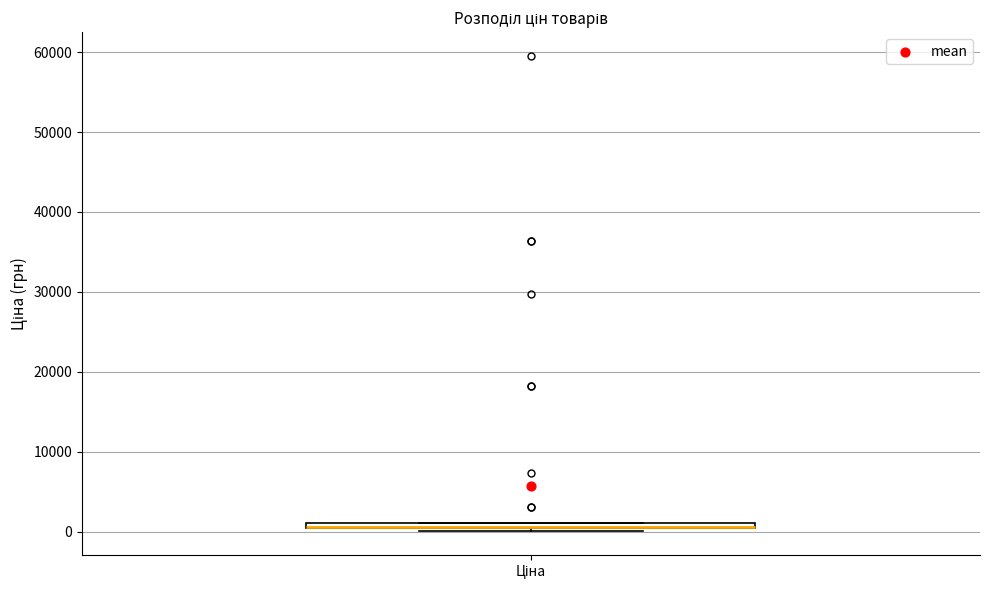

Where is the upper edge of the box for Ціна on the y-axis? The values are not printed on the chart, so give them approximately, as read against the axis.

1000